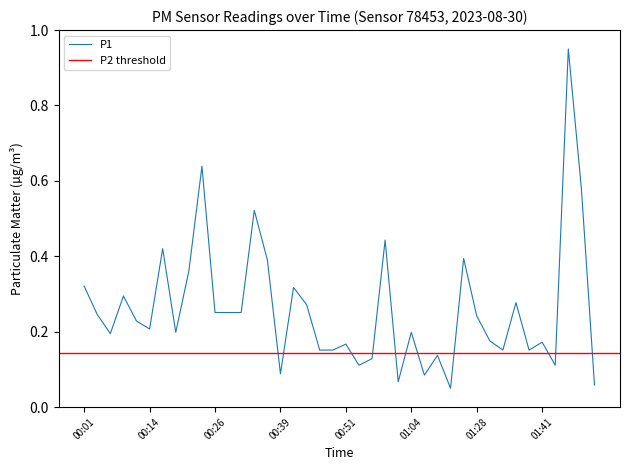

Reading left to right, transcribe all the data shown in this chart.

00:01=0.3	00:04=0.2	00:06=0.2	00:09=0.3	00:11=0.2	00:14=0.2	00:16=0.4	00:19=0.2	00:21=0.4	00:24=0.6	00:26=0.3	00:29=0.3	00:31=0.3	00:34=0.5	00:36=0.4	00:39=0.1	00:41=0.3	00:44=0.3	00:46=0.2	00:49=0.2	00:51=0.2	00:54=0.1	00:56=0.1	00:59=0.4	01:01=0.1	01:04=0.2	01:06=0.1	01:09=0.1	01:17=0.1	01:20=0.4	01:28=0.2	01:31=0.2	01:33=0.2	01:36=0.3	01:38=0.2	01:41=0.2	01:43=0.1	01:46=1.0	01:48=0.6	01:51=0.1